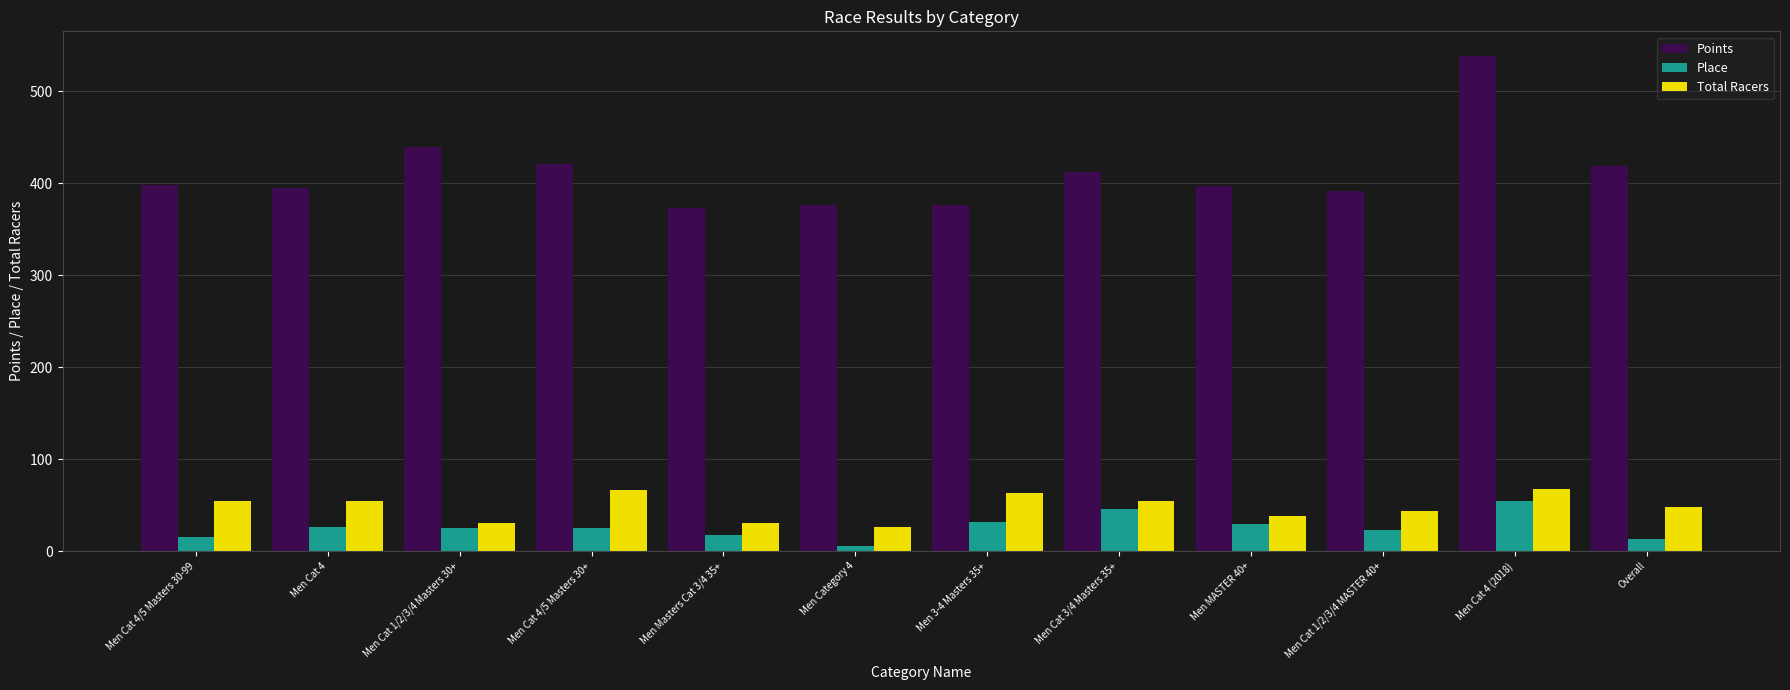

The value of Total Racers at Men Cat 3/4 Masters 35+ is 88.7. True or false?

False